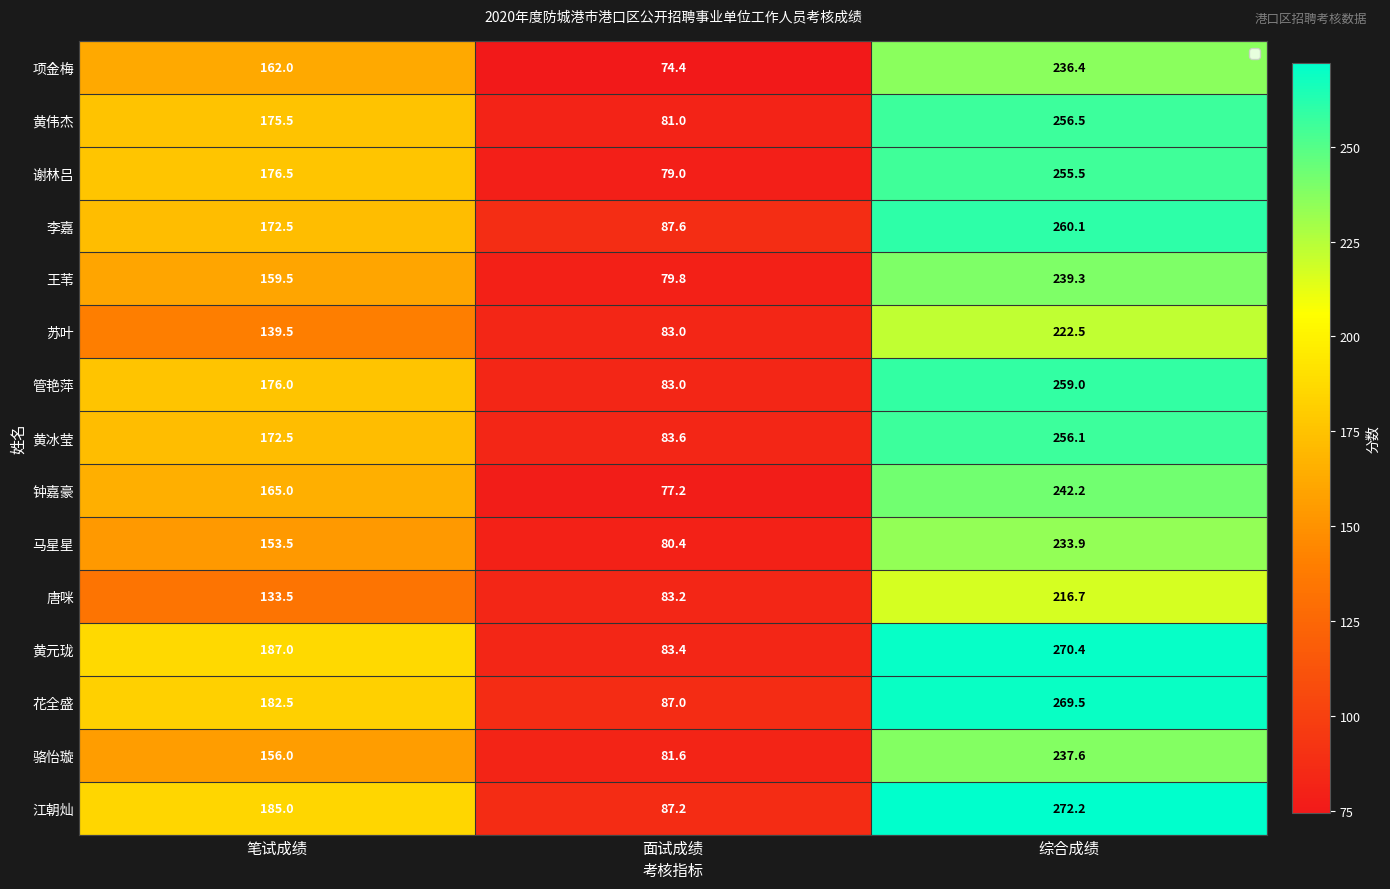

What is the sum of all 钟嘉豪 values?

484.4